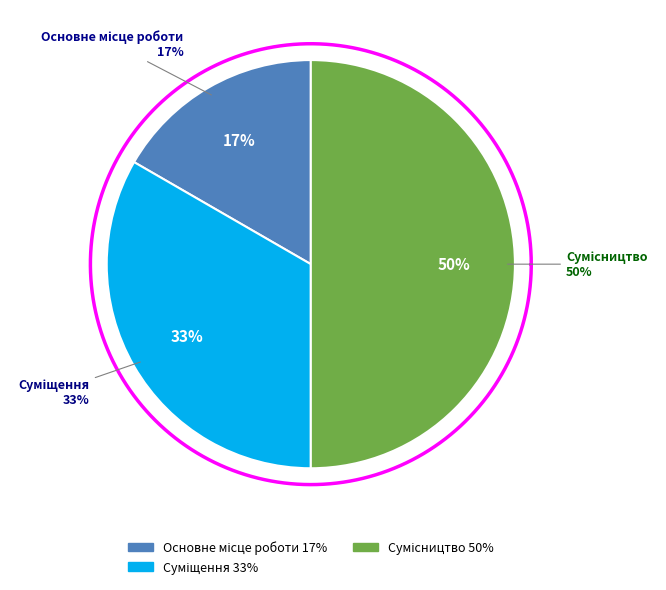

Which category has the biggest portion of the pie?

Сумісництво